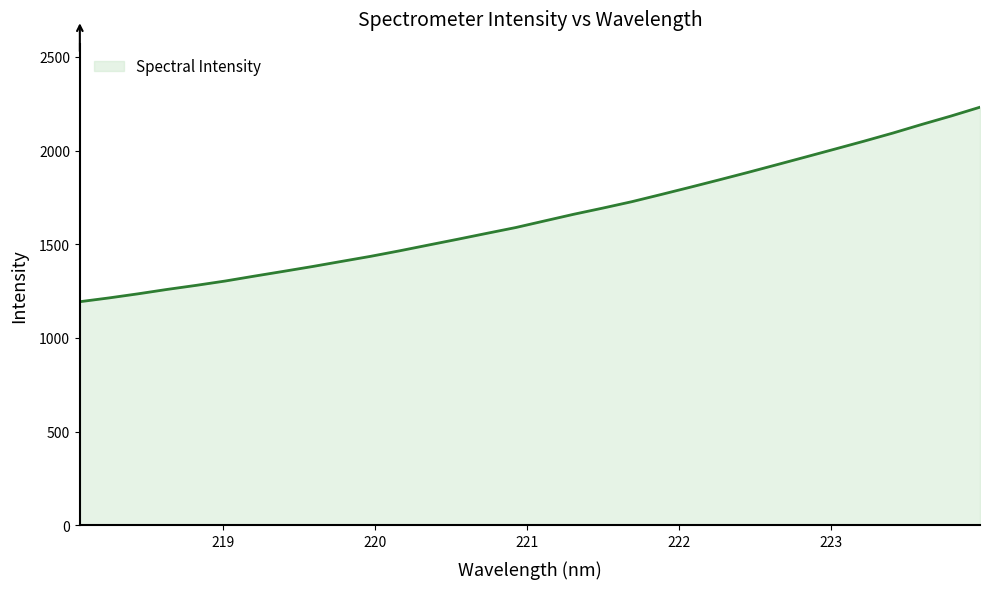

What is the greatest value displayed?

2231.1